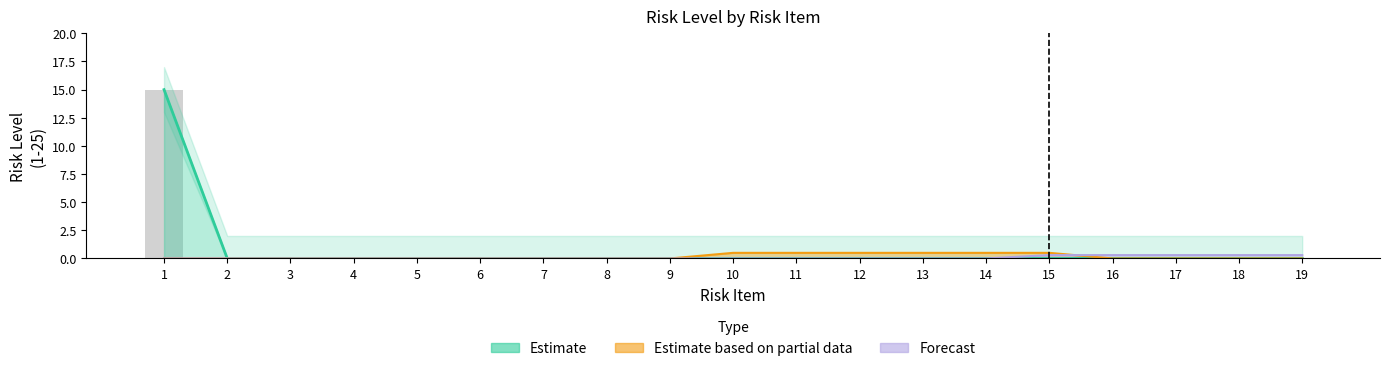

At which label is the value closest to 7?

2